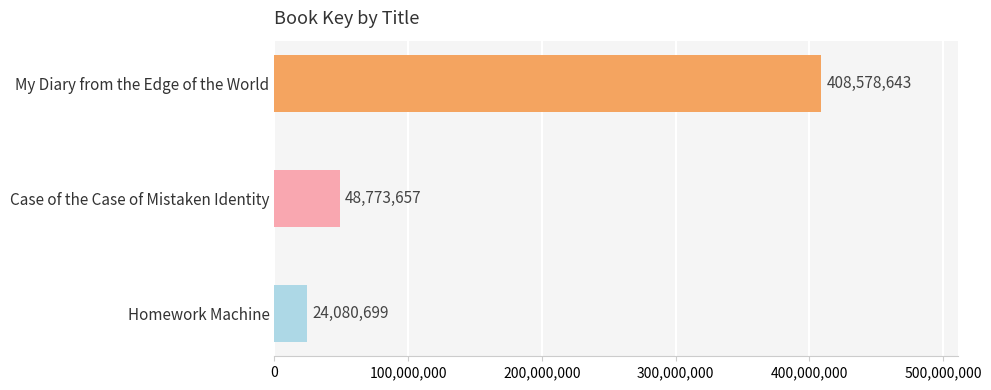

Rank the categories by value from lowest to highest.

Homework Machine, Case of the Case of Mistaken Identity, My Diary from the Edge of the World